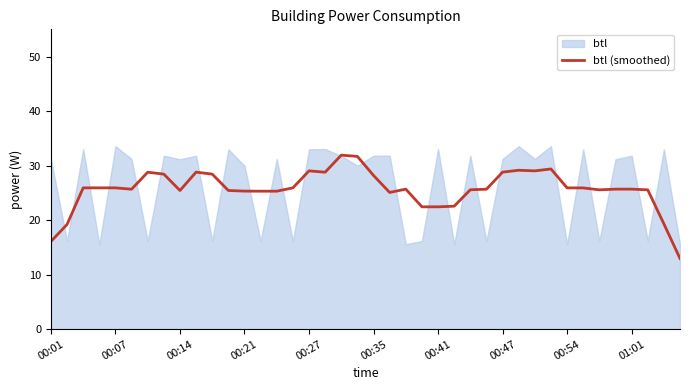

How many data points does each series have?

40